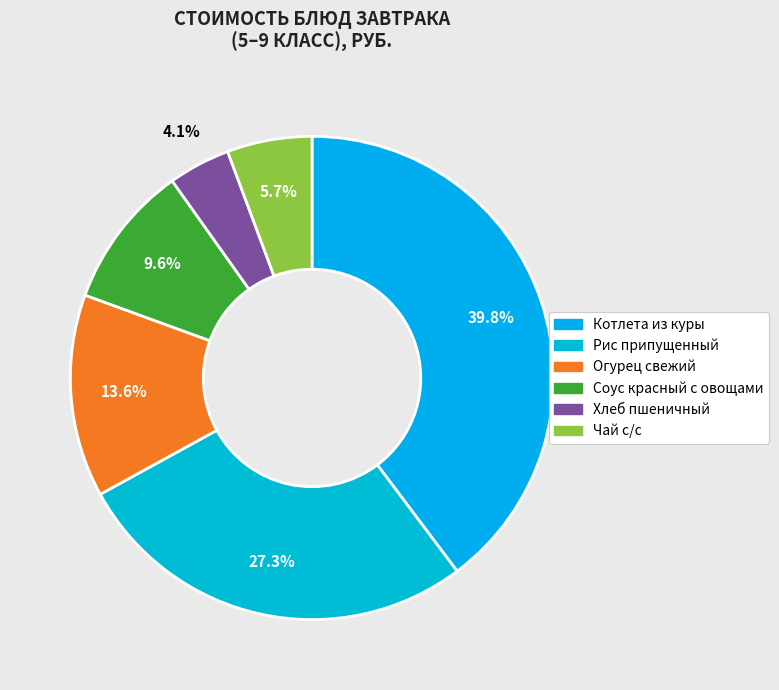

Is it true that Чай с/с is 6% of the pie?

True